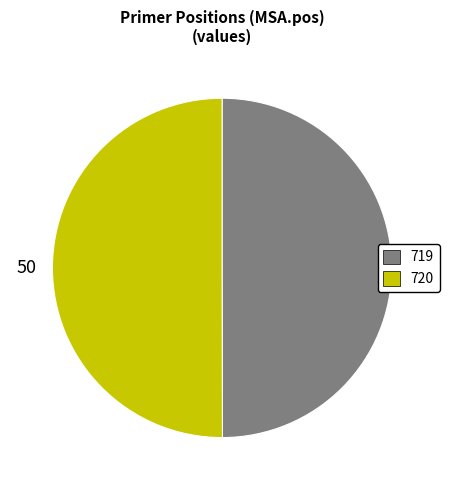

Combined, do 719 and 720 account for over 50%?

Yes